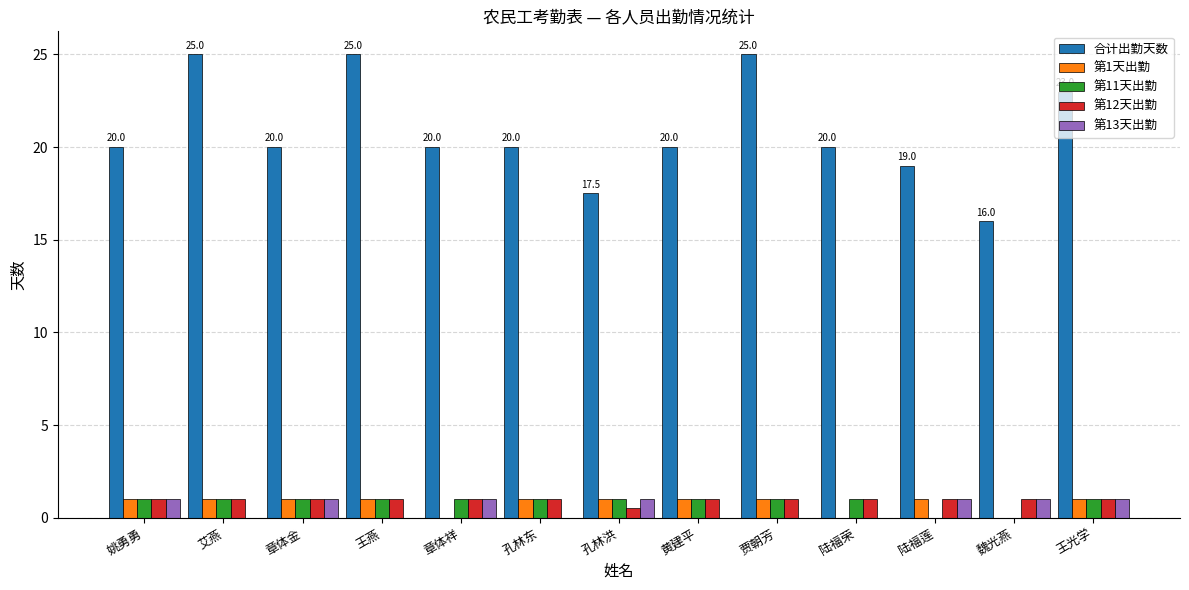

What is the sum of all 第13天出勤 values?

7.0